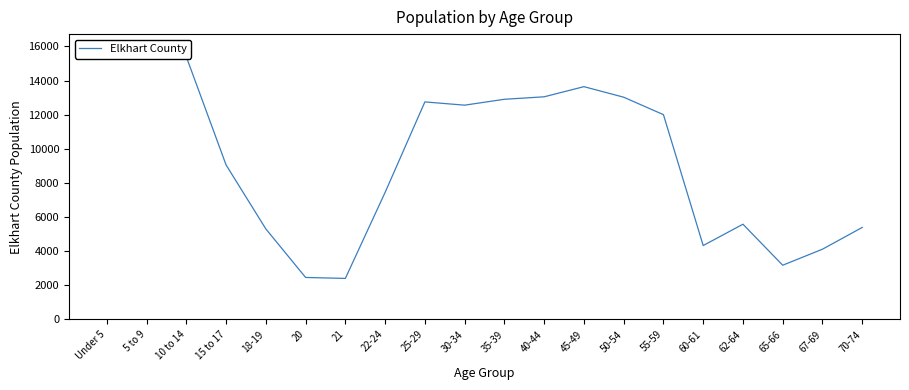

Is it true that the value at 55-59 is 12000?

True